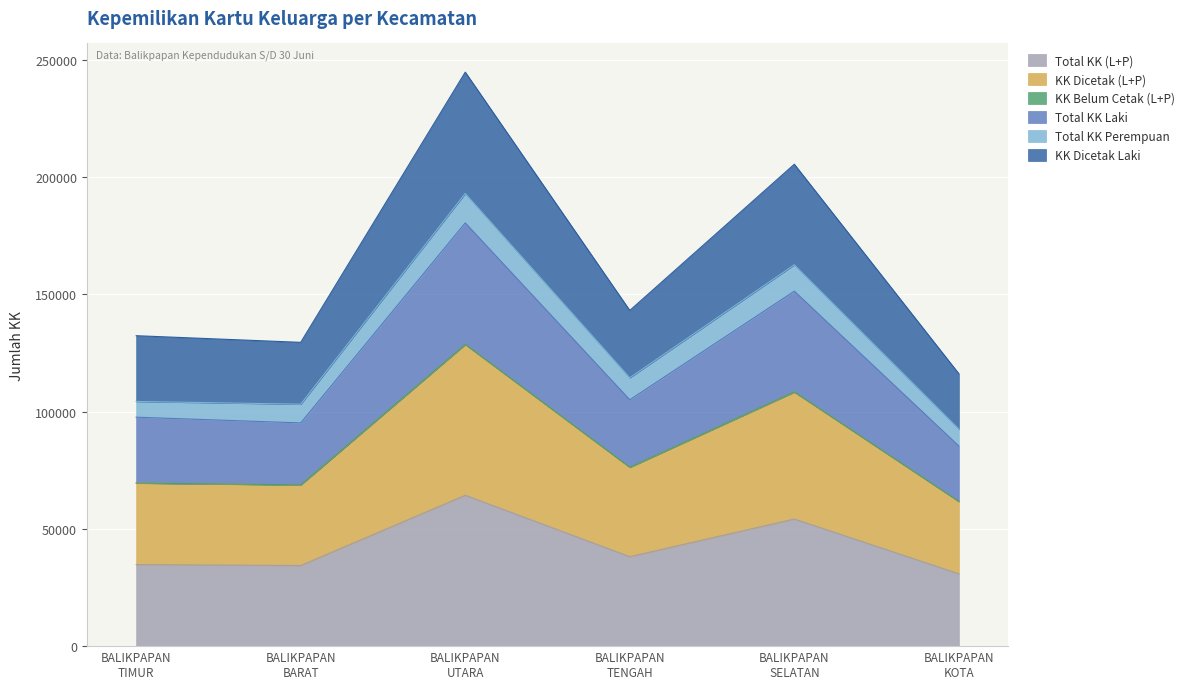

At which label is Total KK (L+P) closest to 47587?

BALIKPAPAN
SELATAN